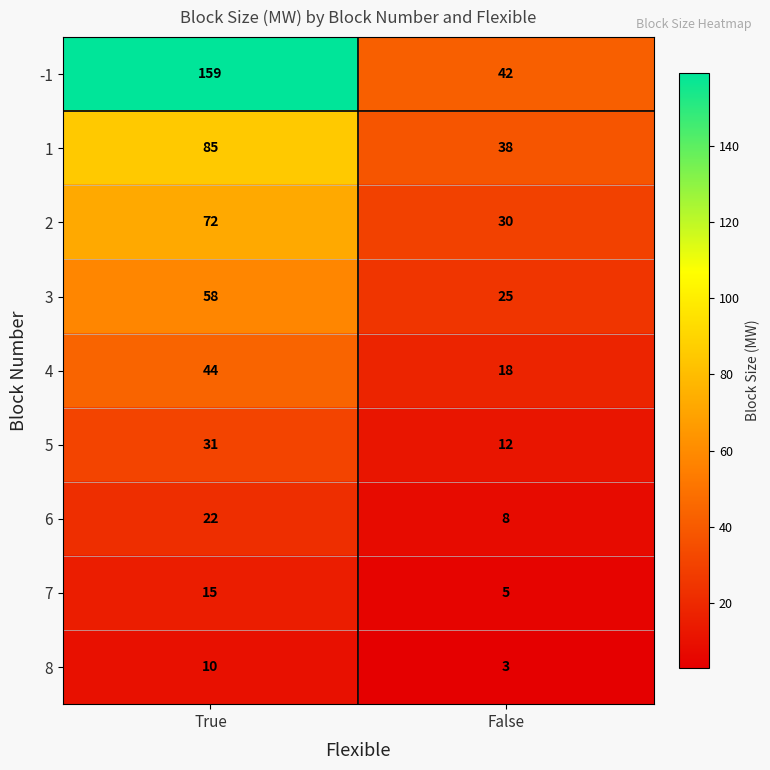

What is the difference between the highest and lowest values at True?

149